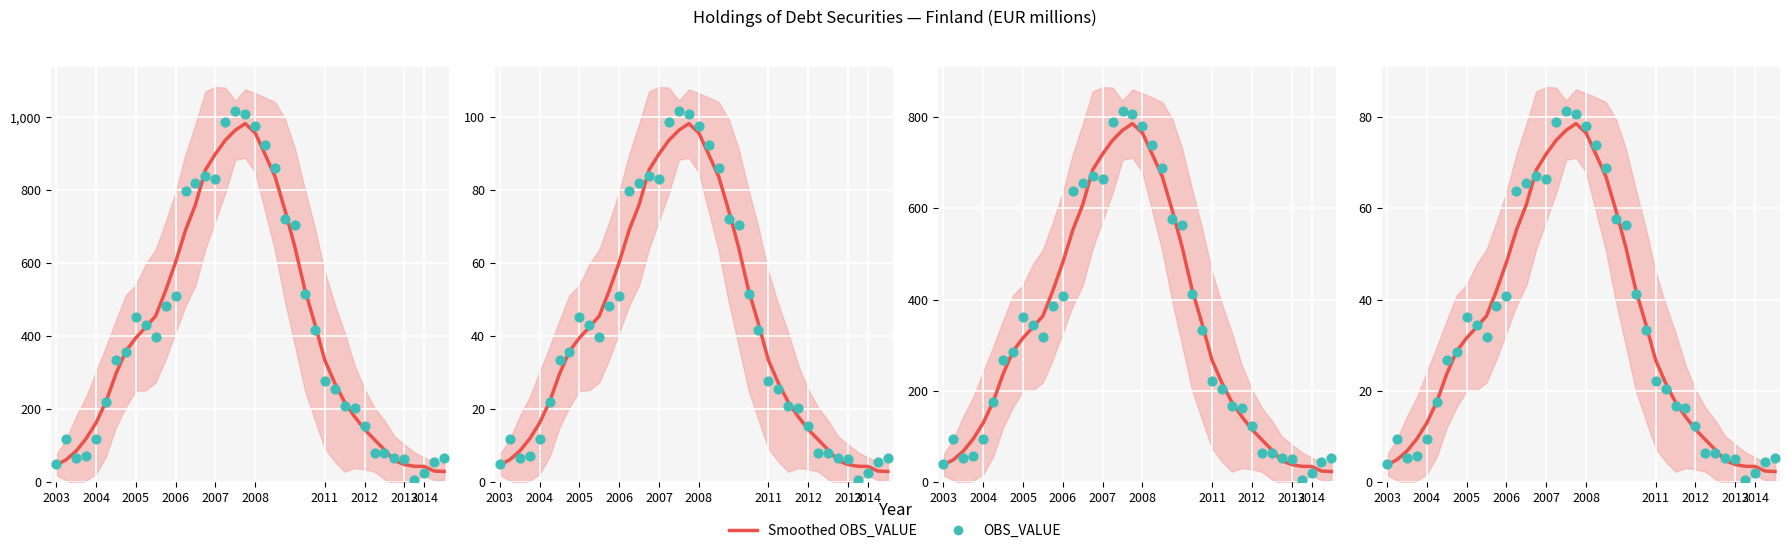

At how many categories does at least one series exceed 0?

40